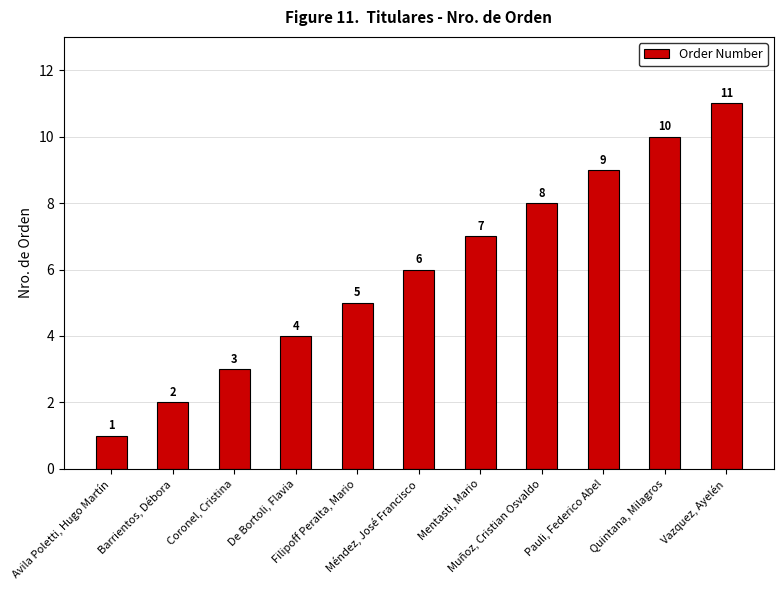

Rank the categories by value from highest to lowest.

Vazquez, Ayelén, Quintana, Milagros, Pauli, Federico Abel, Muñoz, Cristian Osvaldo, Mentasti, Mario, Méndez, José Francisco, Filipoff Peralta, Mario, De Bortoli, Flavia, Coronel, Cristina, Barrientos, Débora, Avila Poletti, Hugo Martín